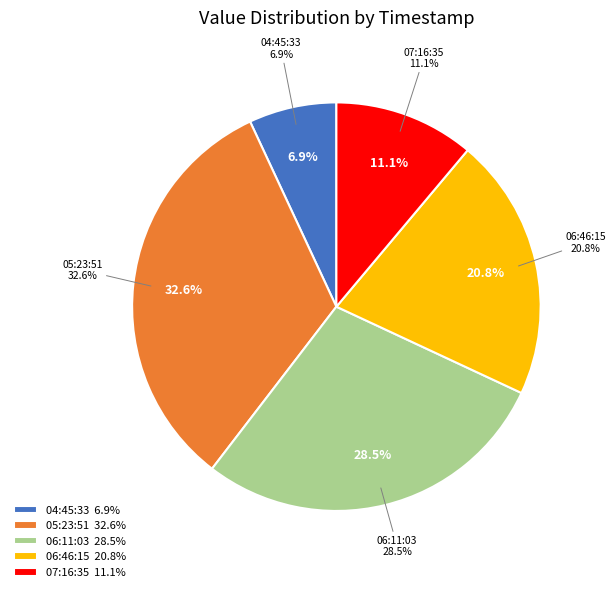

To the nearest percent, what portion does 2022-11-03T04:45:33.000Z represent?

7%